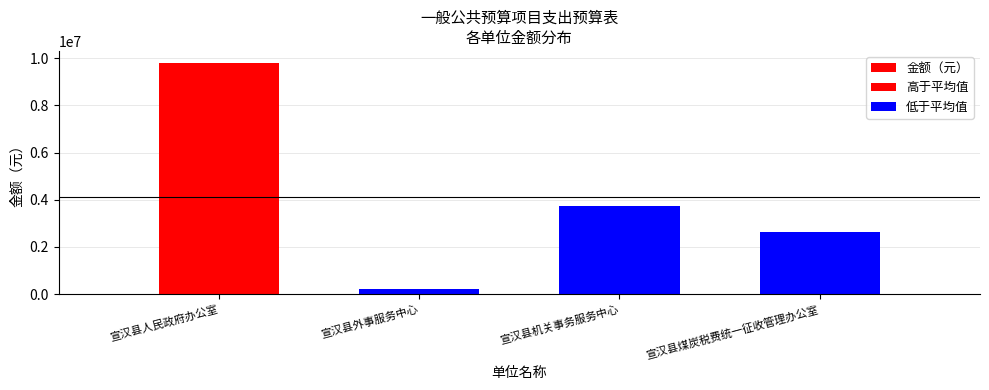

The value at 宣汉县机关事务服务中心 is 2145641. True or false?

False